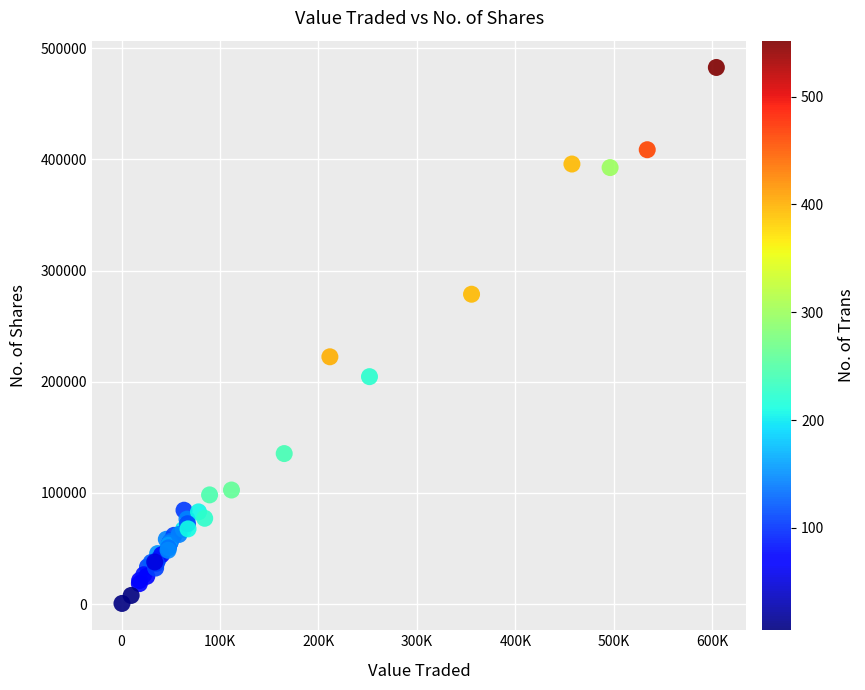

What Y value in the scatter plot is closest to 241591?

222399